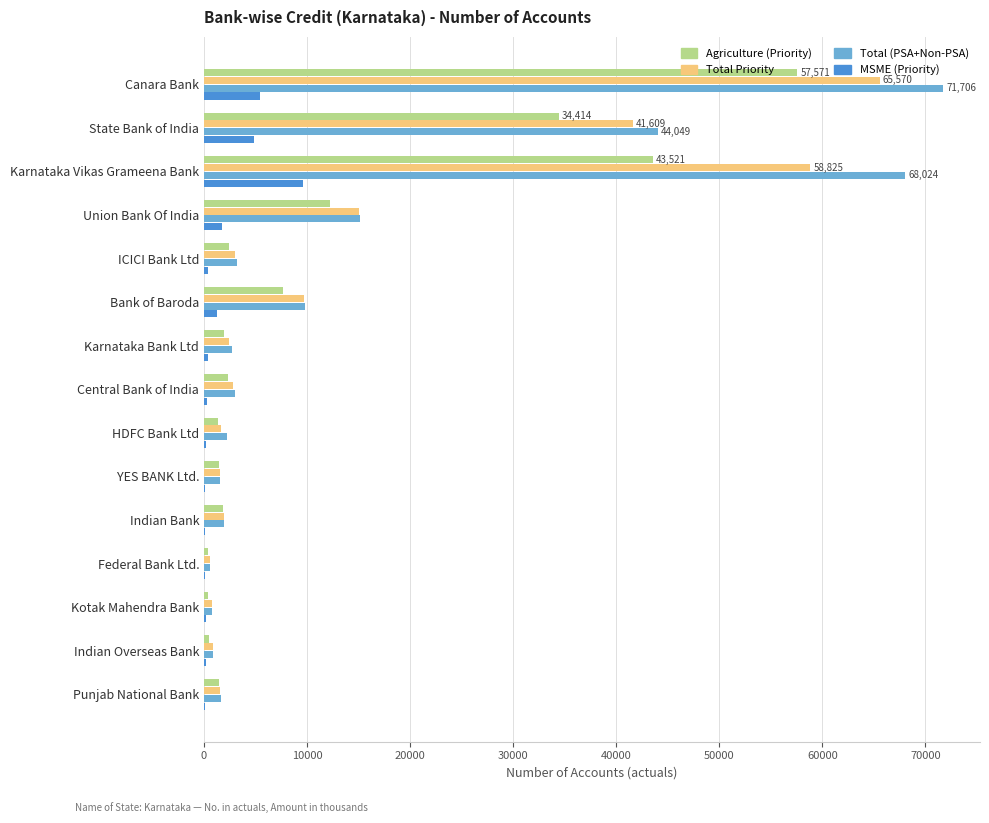

Is the value of MSME (Priority) at Punjab National Bank greater than the value of Total (PSA+Non-PSA) at State Bank of India?

No